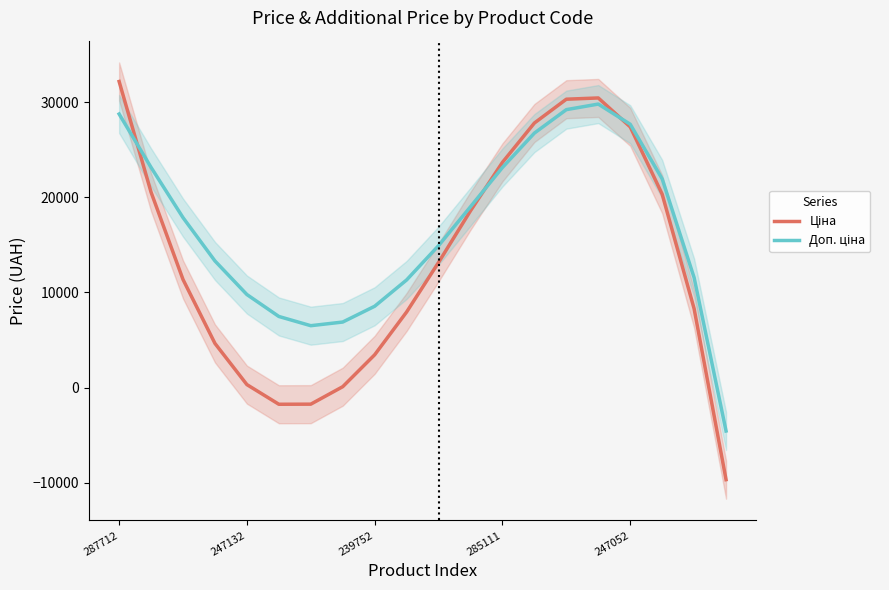

List the series in order of their overall mean, highest first.

Доп. ціна, Ціна